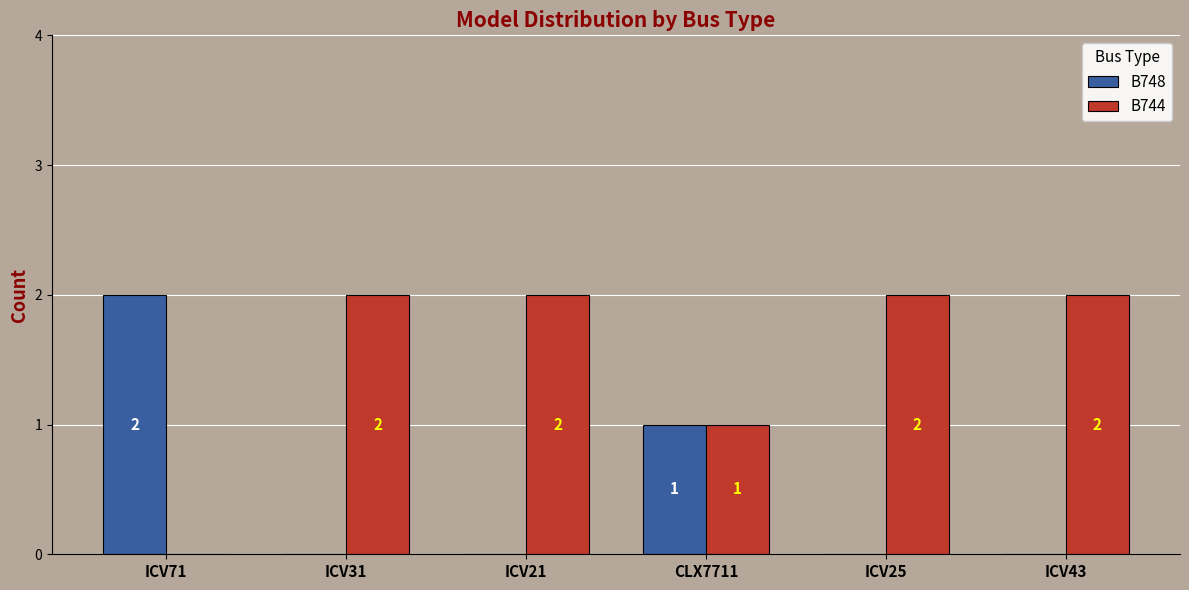

Which series has the largest total across all categories?

B744